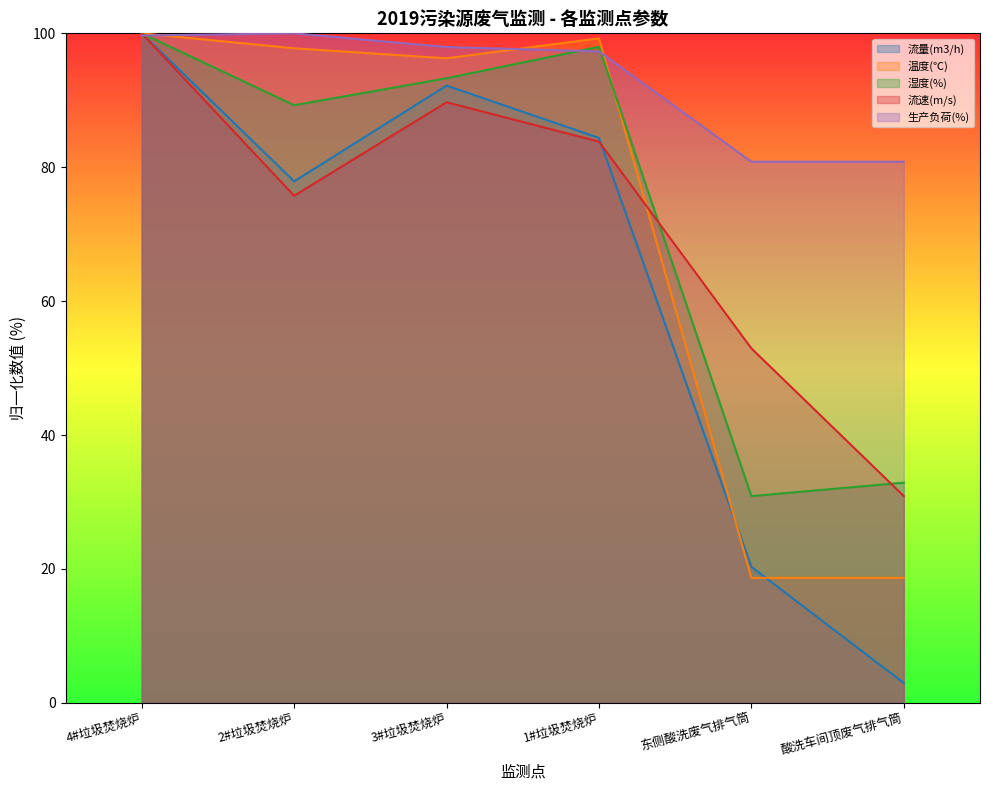

At which label does 流量(m3/h) first exceed 84?

4#垃圾焚烧炉